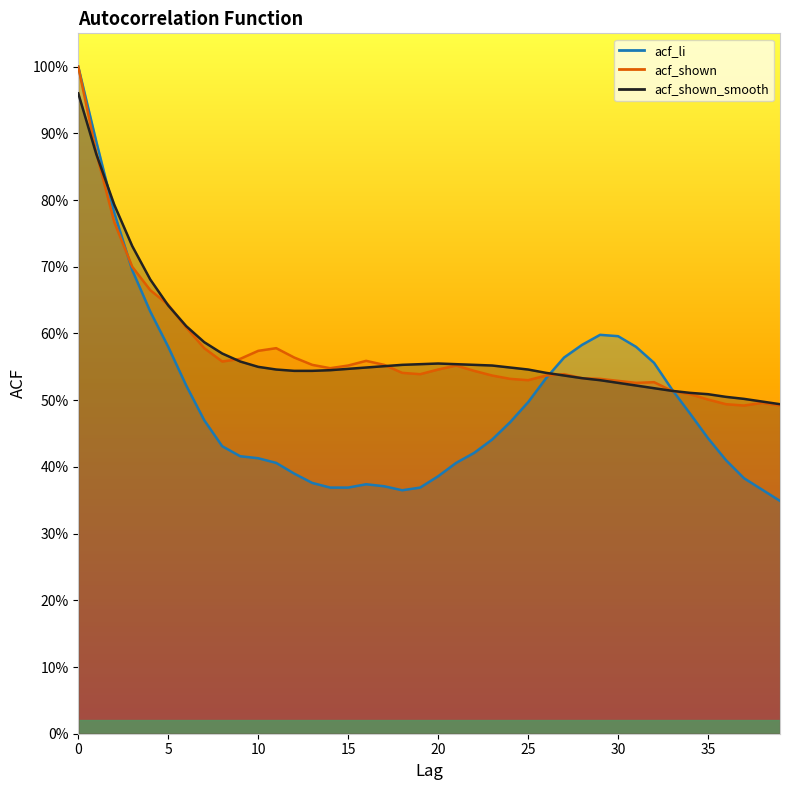

What is the difference between the second highest and second lowest values in the acf_li series?

0.5